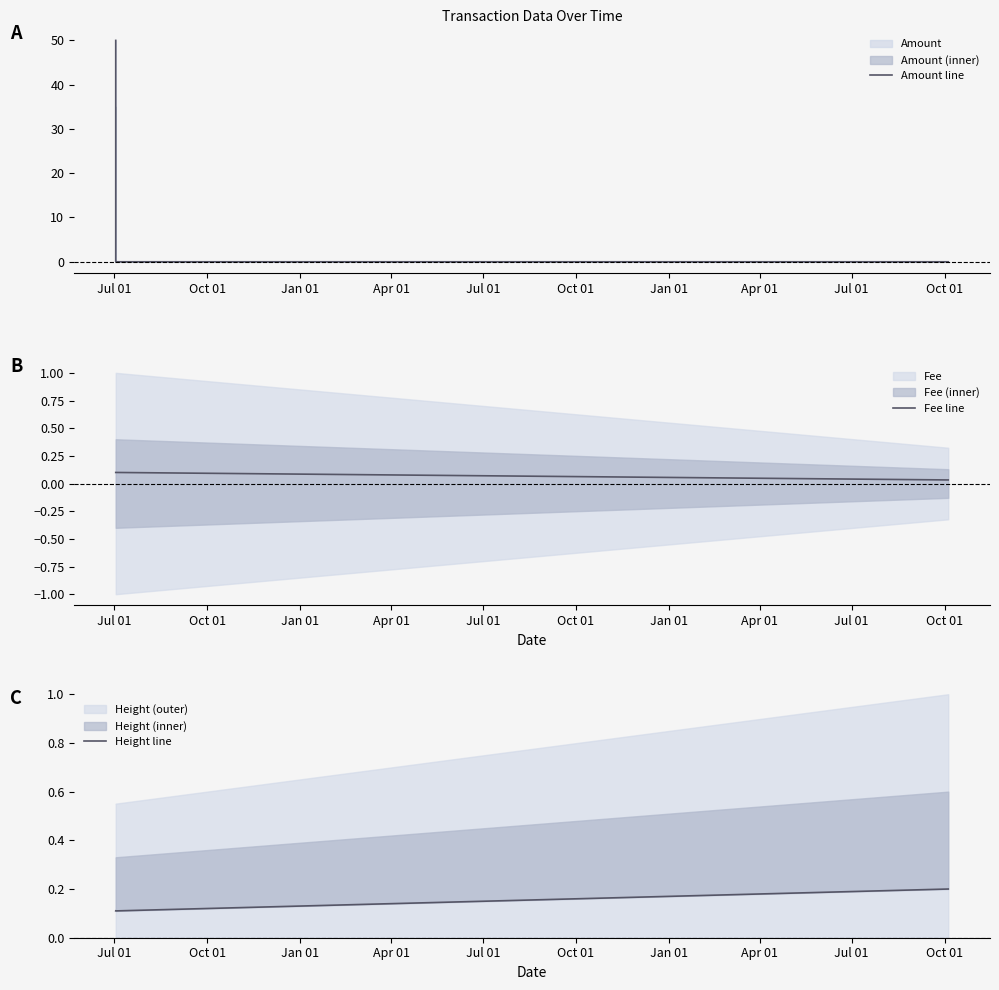

How many data points in Amount line are above 0?

2